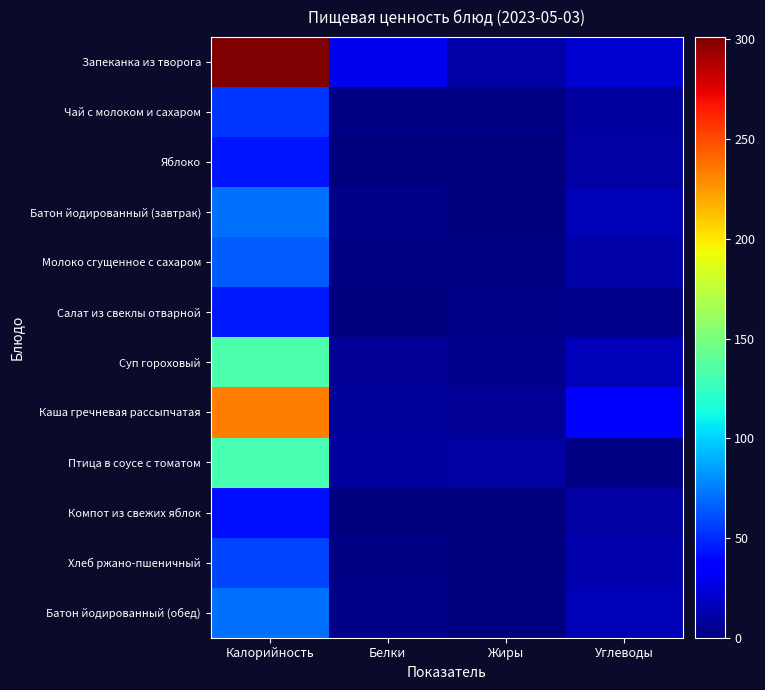

Reading right to left, transcribe all the data shown in this chart.

Запеканка из творога: Углеводы=21.6	Жиры=10.7	Белки=29.7	Калорийность=301.3
Чай с молоком и сахаром: Углеводы=8.6	Жиры=1.5	Белки=1.6	Калорийность=53.5
Яблоко: Углеводы=9.8	Жиры=0.4	Белки=0.4	Калорийность=44.4
Батон йодированный (завтрак): Углеводы=14.7	Жиры=0.3	Белки=2.4	Калорийность=71.2
Молоко сгущенное с сахаром: Углеводы=11.1	Жиры=1.7	Белки=1.4	Калорийность=65.5
Салат из свеклы отварной: Углеводы=4.6	Жиры=2.7	Белки=0.8	Калорийность=45.7
Суп гороховый: Углеводы=16.2	Жиры=4.6	Белки=6.7	Калорийность=133.1
Каша гречневая рассыпчатая: Углеводы=35.9	Жиры=6.3	Белки=8.2	Калорийность=233.7
Птица в соусе с томатом: Углеводы=2.0	Жиры=10.0	Белки=8.6	Калорийность=131.8
Компот из свежих яблок: Углеводы=9.9	Жиры=0.1	Белки=0.2	Калорийность=41.6
Хлеб ржано-пшеничный: Углеводы=11.9	Жиры=0.4	Белки=2.0	Калорийность=58.7
Батон йодированный (обед): Углеводы=14.7	Жиры=0.3	Белки=2.4	Калорийность=71.2